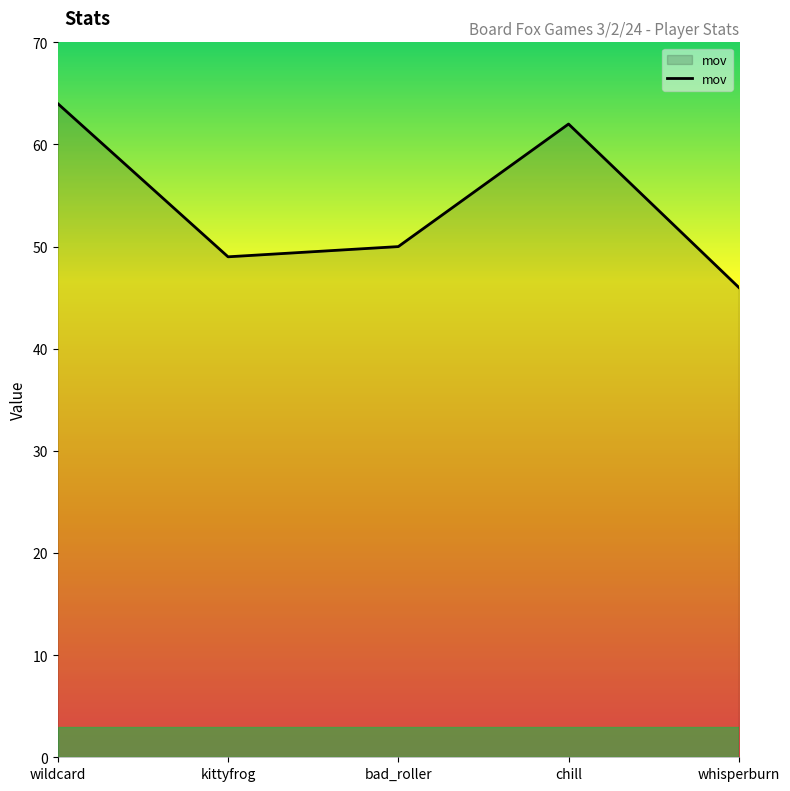

How many interior local valleys (lower than both neighbors) does the data have?

1